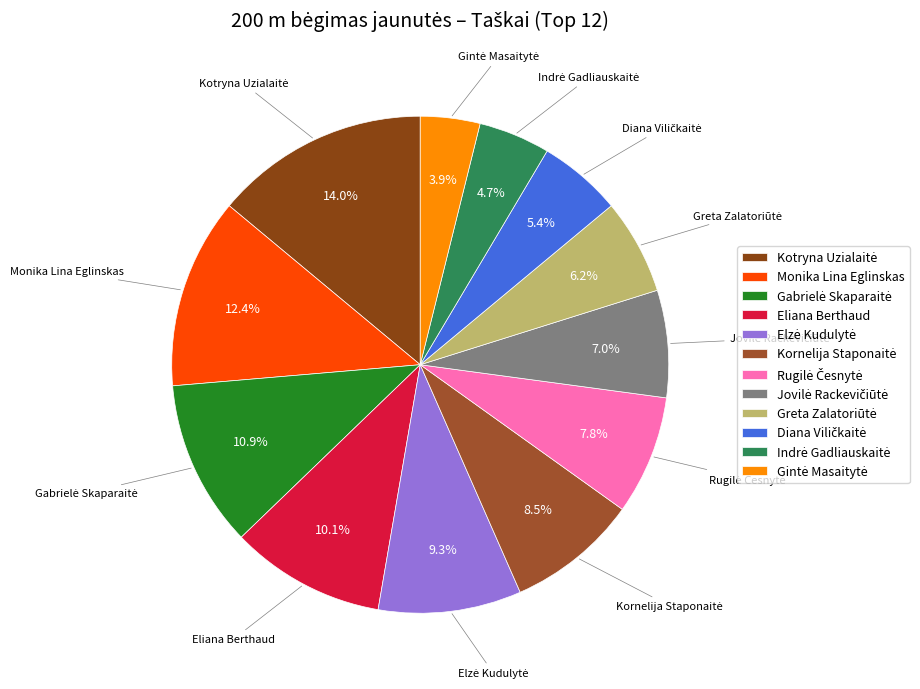

What percentage is the Eliana Berthaud slice, to the nearest percent?

10%